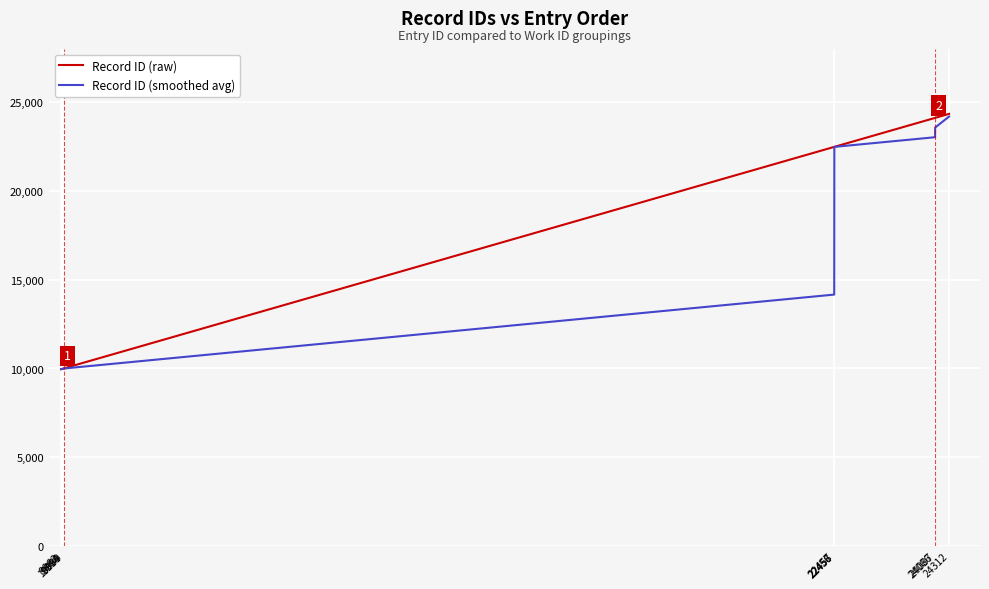

What is the maximum value for Record ID (smoothed avg)?

24161